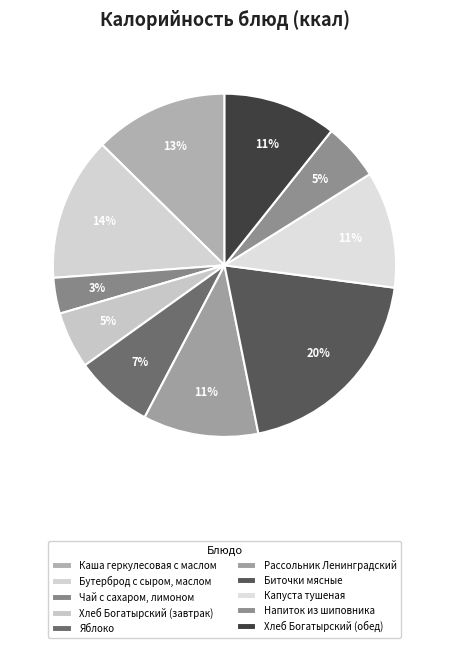

How many slices are in this pie chart?

10